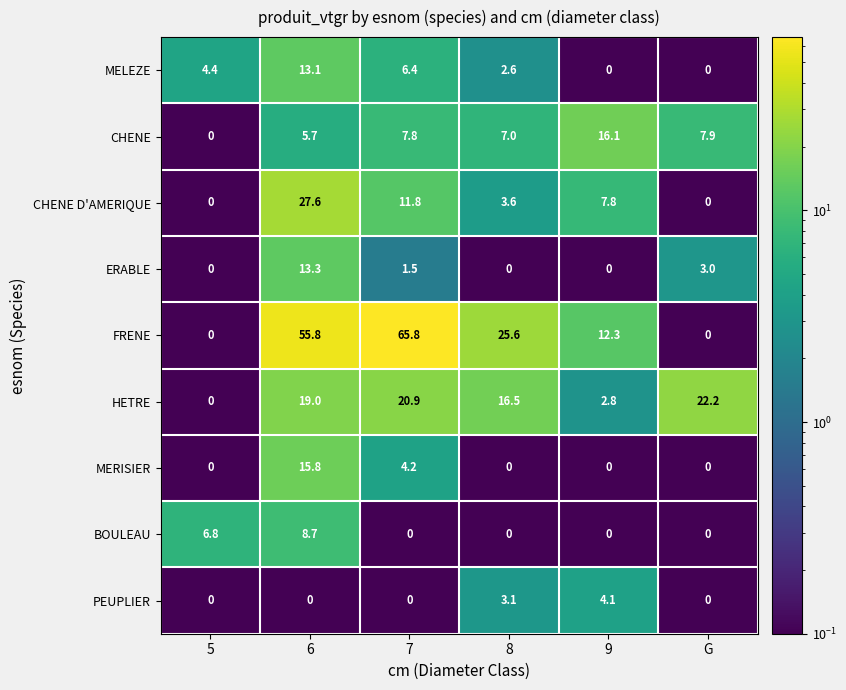

Where is MELEZE nearest to the value 6?

7